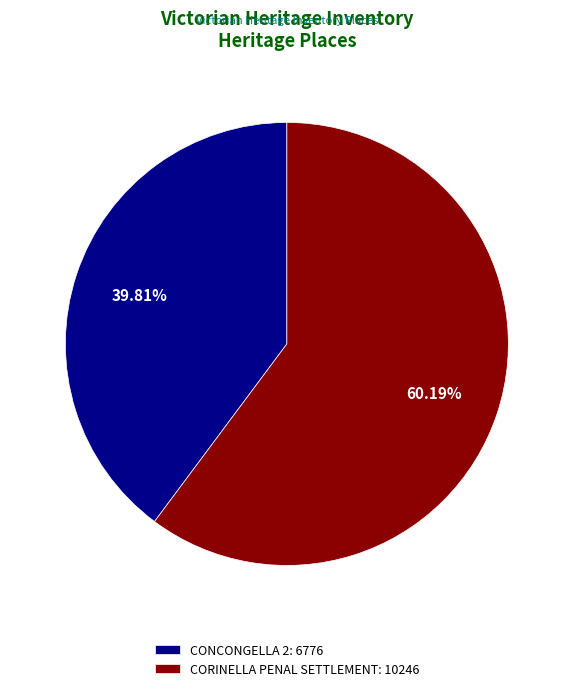

To the nearest percent, what is the average slice percentage?

50%